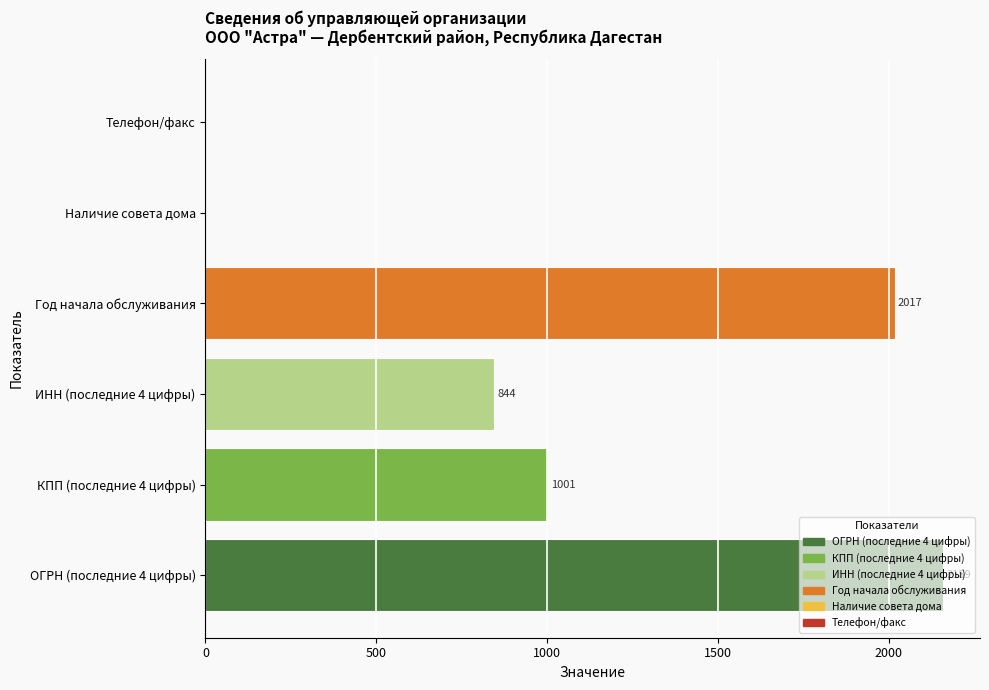

What is the sum of the values at Год начала обслуживания and ИНН (последние 4 цифры)?

2861